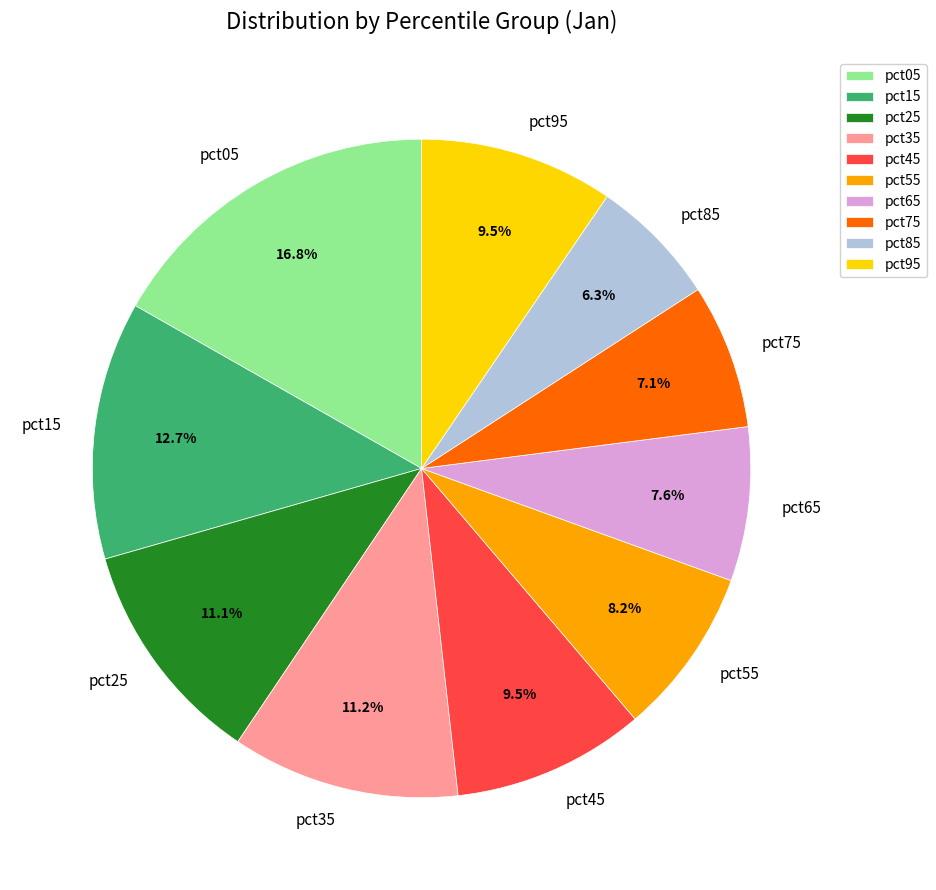

To the nearest percent, what percentage of the pie is pct05?

17%